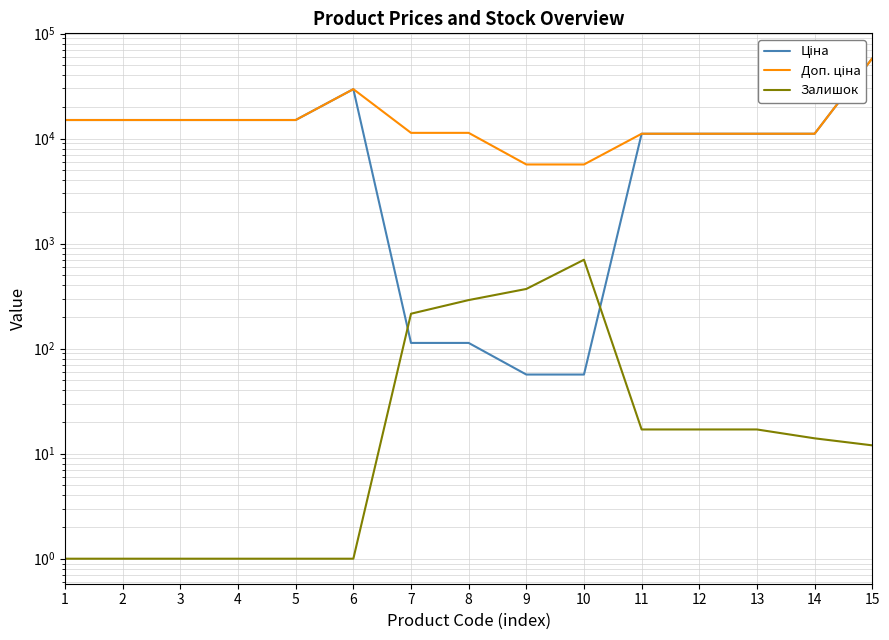

What is the sum of the Ціна values at 13 and 5?

26132.8